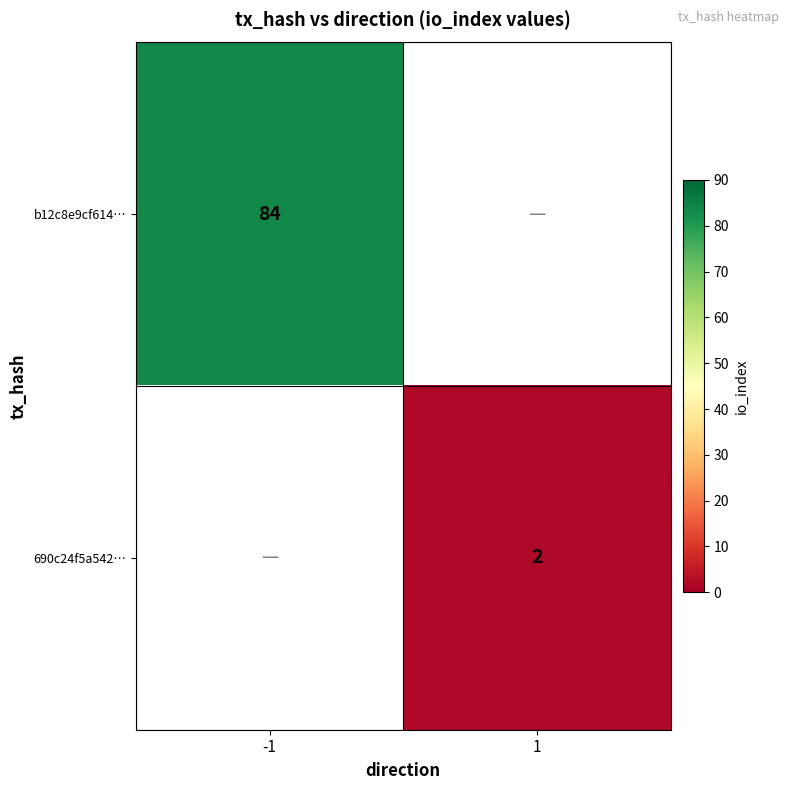

The 690c24f5a542… series shows 3 at 1. True or false?

False